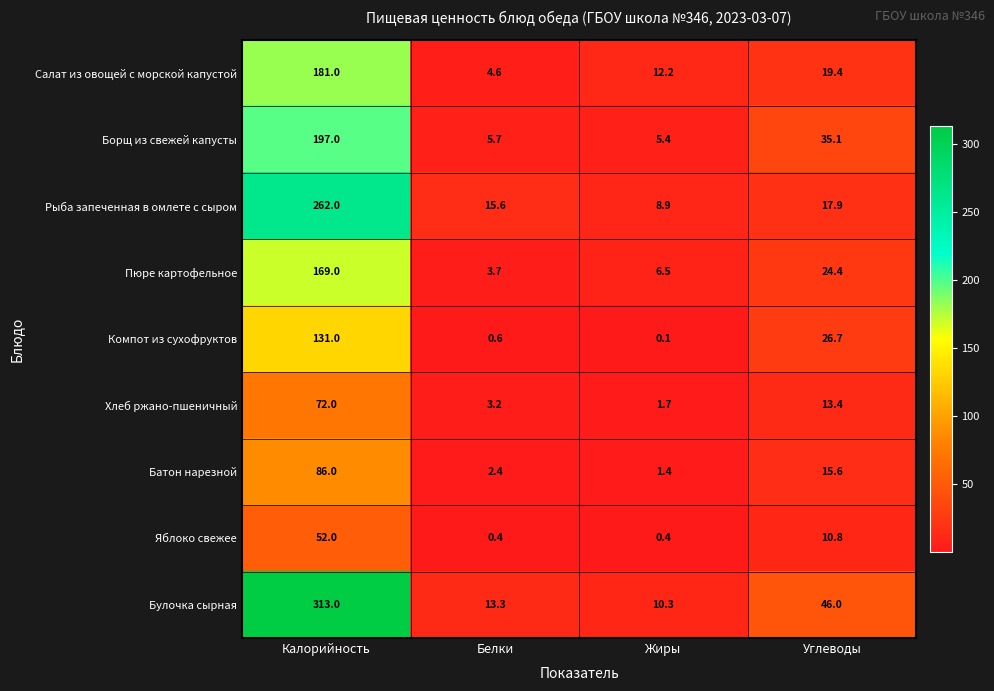

List the series in order of their peak value, highest first.

Булочка сырная, Рыба запеченная в омлете с сыром, Борщ из свежей капусты, Салат из овощей с морской капустой, Пюре картофельное, Компот из сухофруктов, Батон нарезной, Хлеб ржано-пшеничный, Яблоко свежее